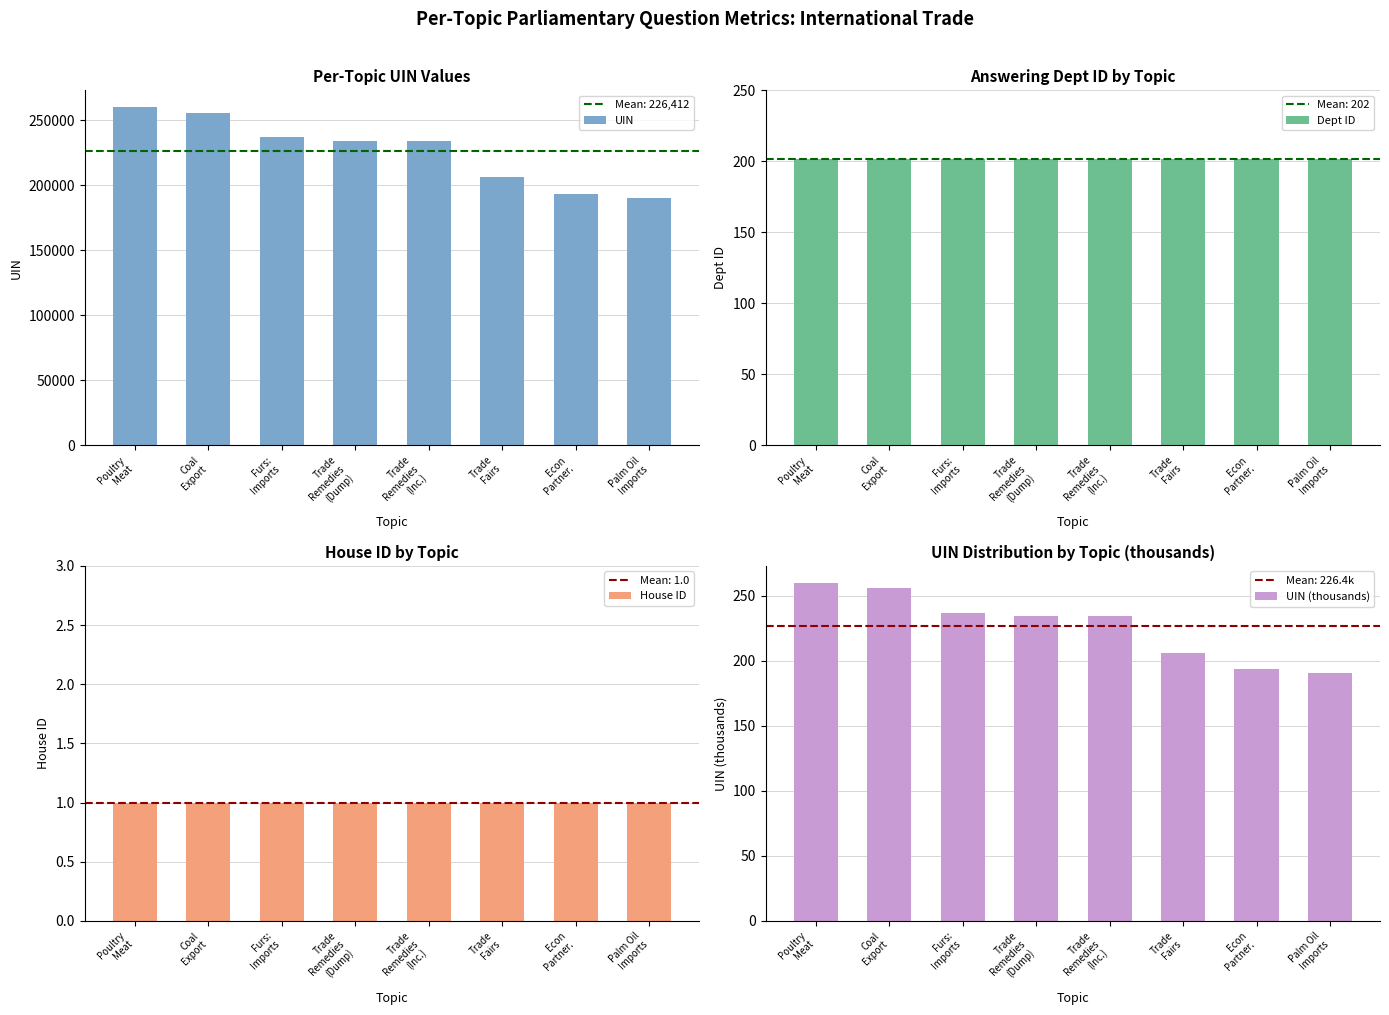

Read the Dept ID value at Coal
Export.

202.0